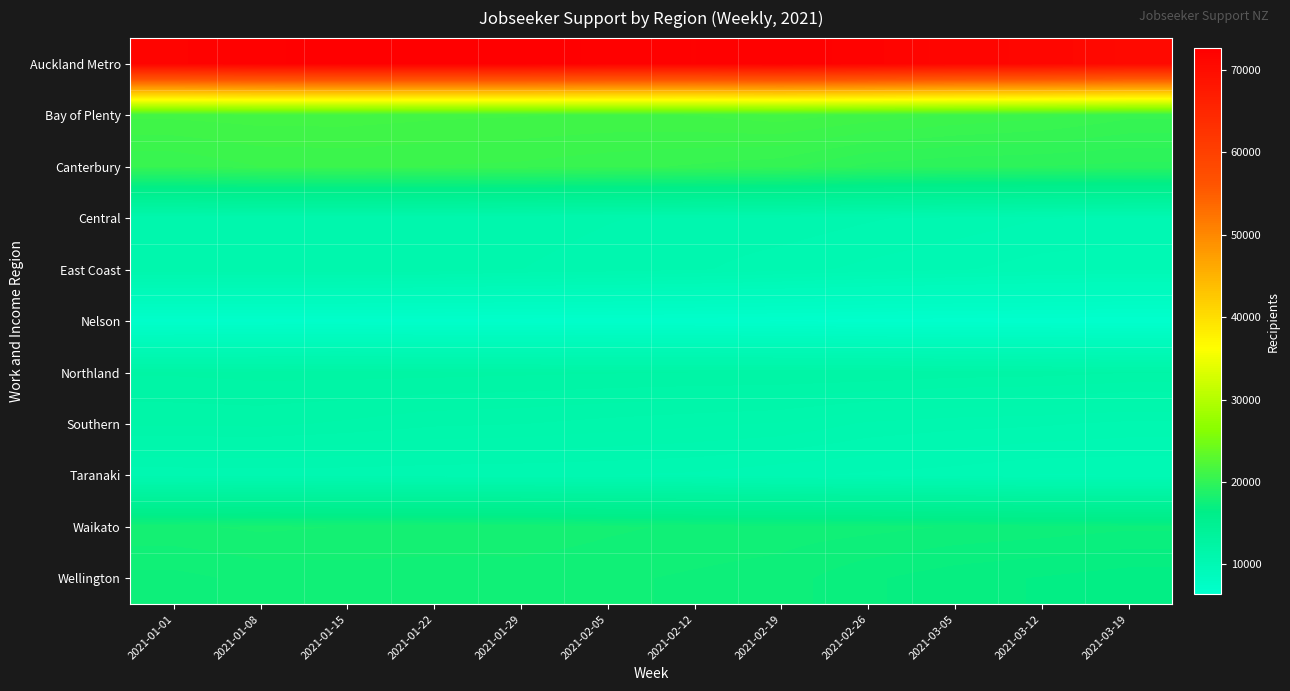

Reading right to left, list all the values displayed in this chart.

Auckland Metro: 2021-03-19=70737	2021-03-12=71274	2021-03-05=71445	2021-02-26=71949	2021-02-19=72348	2021-02-12=72108	2021-02-05=72258	2021-01-29=72630	2021-01-22=72540	2021-01-15=72546	2021-01-08=72297	2021-01-01=71763
Bay of Plenty: 2021-03-19=20472	2021-03-12=20745	2021-03-05=20892	2021-02-26=21102	2021-02-19=21327	2021-02-12=21189	2021-02-05=21141	2021-01-29=21198	2021-01-22=21234	2021-01-15=21312	2021-01-08=21315	2021-01-01=21243
Canterbury: 2021-03-19=19545	2021-03-12=19614	2021-03-05=19656	2021-02-26=19797	2021-02-19=20223	2021-02-12=20361	2021-02-05=20478	2021-01-29=20598	2021-01-22=20646	2021-01-15=20700	2021-01-08=20661	2021-01-01=20415
Central: 2021-03-19=10296	2021-03-12=10326	2021-03-05=10479	2021-02-26=10608	2021-02-19=10758	2021-02-12=10785	2021-02-05=10845	2021-01-29=10923	2021-01-22=10977	2021-01-15=11010	2021-01-08=11028	2021-01-01=10941
East Coast: 2021-03-19=9840	2021-03-12=9933	2021-03-05=10095	2021-02-26=10245	2021-02-19=10419	2021-02-12=10617	2021-02-05=10743	2021-01-29=10833	2021-01-22=11010	2021-01-15=11040	2021-01-08=11070	2021-01-01=11079
Nelson: 2021-03-19=6435	2021-03-12=6516	2021-03-05=6528	2021-02-26=6573	2021-02-19=6672	2021-02-12=6726	2021-02-05=6753	2021-01-29=6783	2021-01-22=6801	2021-01-15=6837	2021-01-08=6831	2021-01-01=6828
Northland: 2021-03-19=11880	2021-03-12=11979	2021-03-05=12009	2021-02-26=12105	2021-02-19=12126	2021-02-12=12126	2021-02-05=12147	2021-01-29=12177	2021-01-22=12210	2021-01-15=12225	2021-01-08=12213	2021-01-01=12162
Southern: 2021-03-19=10503	2021-03-12=10617	2021-03-05=10671	2021-02-26=10785	2021-02-19=11064	2021-02-12=11154	2021-02-05=11247	2021-01-29=11358	2021-01-22=11406	2021-01-15=11559	2021-01-08=11679	2021-01-01=11655
Taranaki: 2021-03-19=9792	2021-03-12=9780	2021-03-05=9927	2021-02-26=10008	2021-02-19=10110	2021-02-12=10263	2021-02-05=10314	2021-01-29=10344	2021-01-22=10365	2021-01-15=10398	2021-01-08=10407	2021-01-01=10380
Waikato: 2021-03-19=17349	2021-03-12=17454	2021-03-05=17535	2021-02-26=17649	2021-02-19=17700	2021-02-12=17757	2021-02-05=17868	2021-01-29=18027	2021-01-22=18042	2021-01-15=18063	2021-01-08=18123	2021-01-01=18024
Wellington: 2021-03-19=16626	2021-03-12=16758	2021-03-05=16869	2021-02-26=17085	2021-02-19=17421	2021-02-12=17511	2021-02-05=17604	2021-01-29=17661	2021-01-22=17637	2021-01-15=17682	2021-01-08=17640	2021-01-01=17460